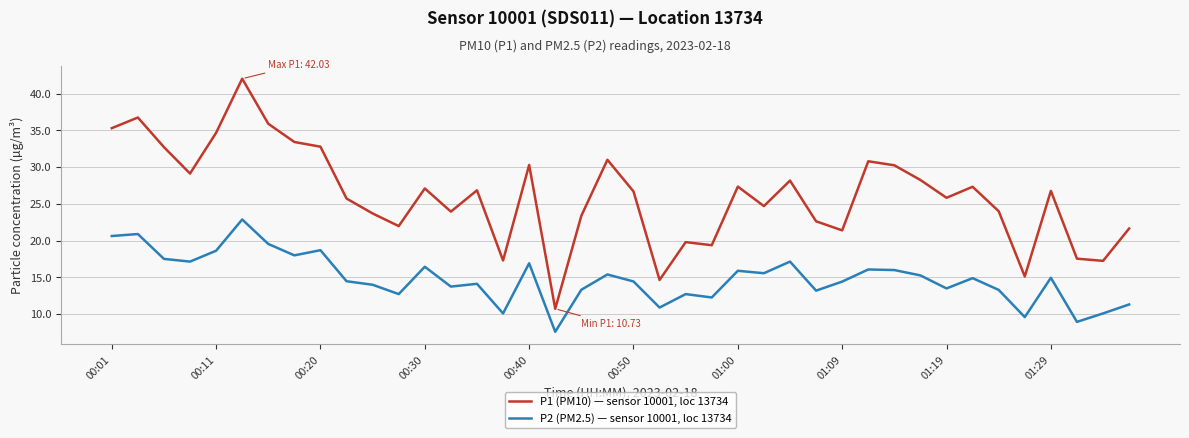

What is the difference between the maximum and minimum values in the P2 (PM2.5) — sensor 10001, loc 13734 series?

15.3